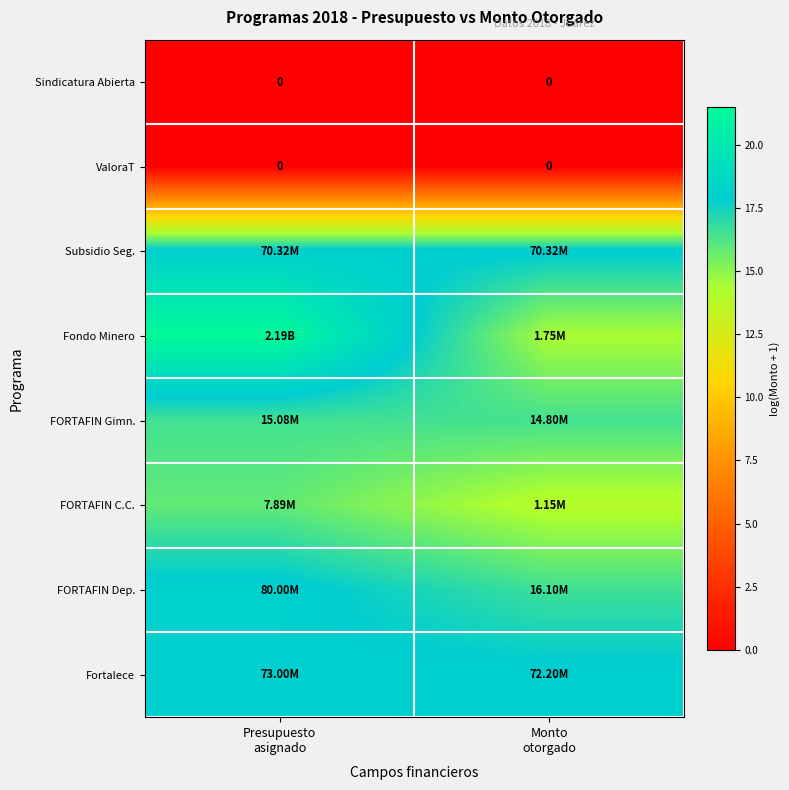

Between Presupuesto asignado and Monto otorgado, which series saw the biggest shift?

Fondo Minero